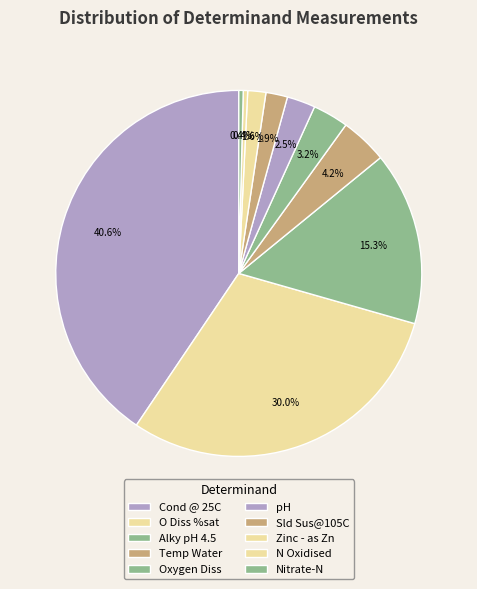

Is there any slice that represents more than half of the pie?

No